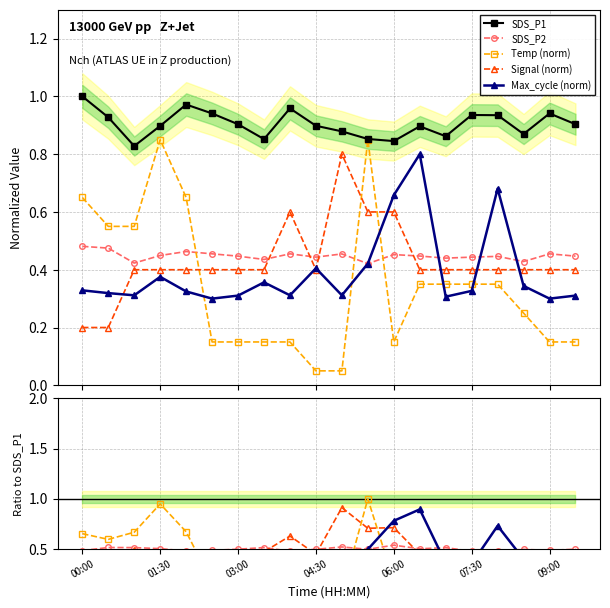

Does the chart have visible grid lines?

Yes